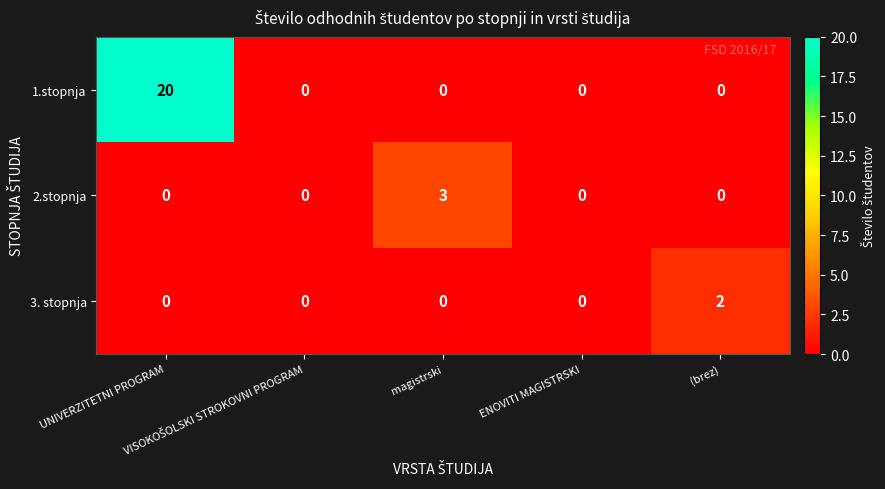

How many 3. stopnja values are between 0 and 1?

4